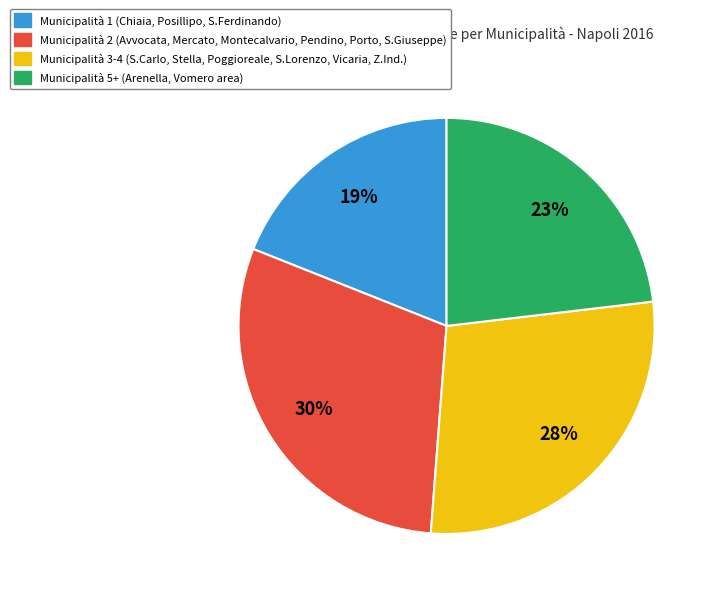

To the nearest percent, what is the average slice percentage?

25%